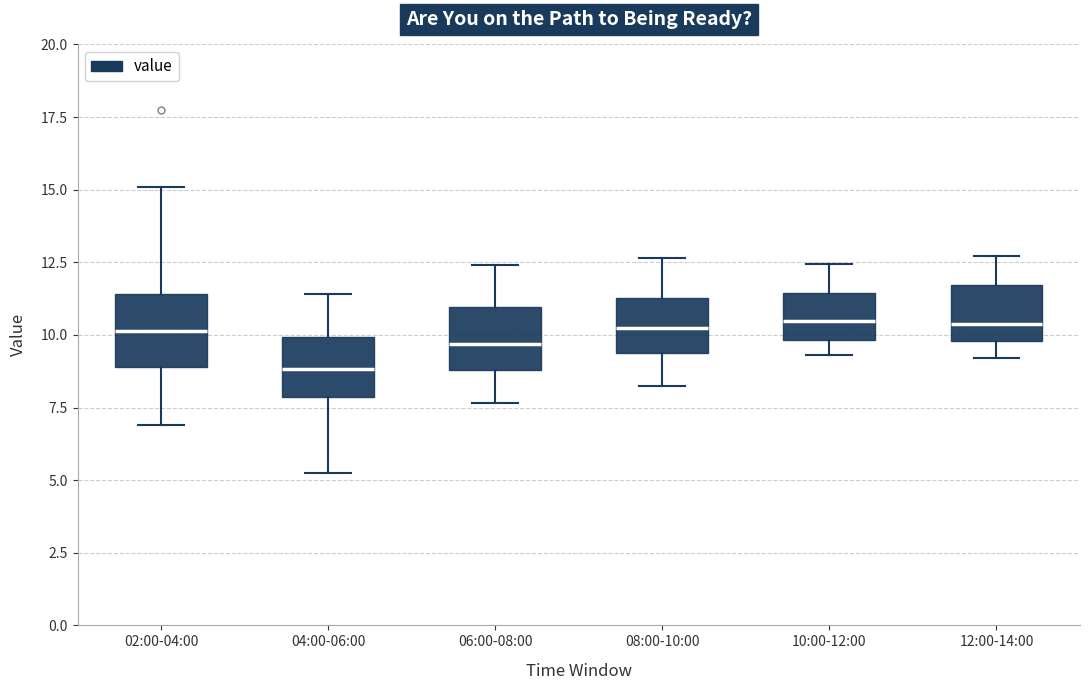

Where does the lower whisker of the box for 02:00-04:00 end on the y-axis? The values are not printed on the chart, so give them approximately, as read against the axis.

7.0